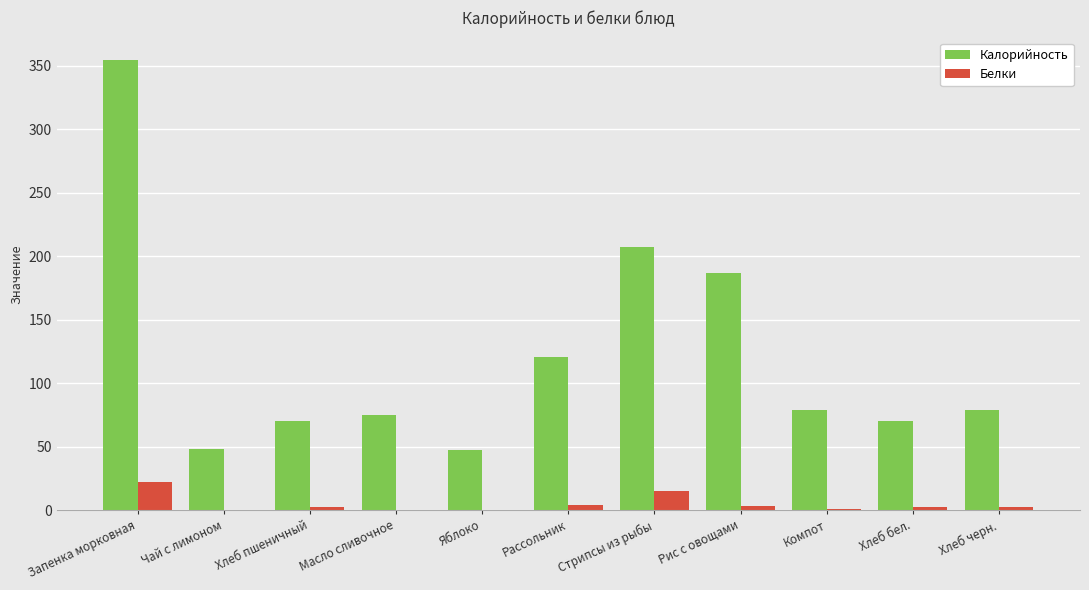

Which series changed the most between Запенка морковная and Рис с овощами?

Калорийность